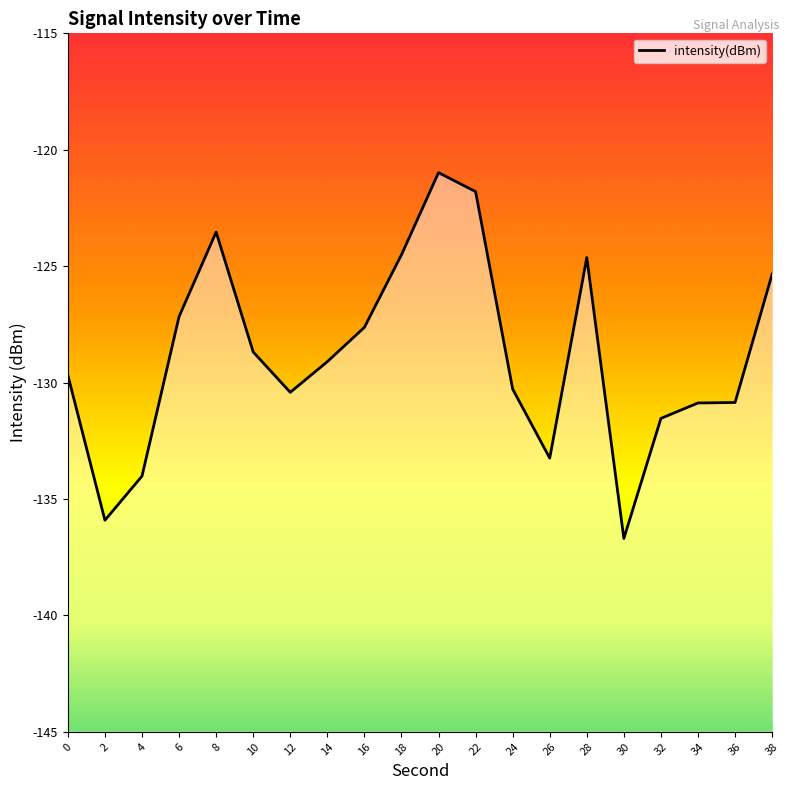

How many lines are shown in the chart?

1